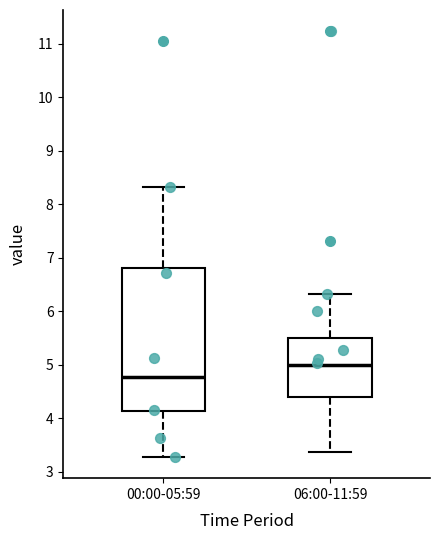

Reading left to right, read every box against the y-axis: the position of its median line, the range the box covers, and the ends of its whiskers. The values are not printed on the chart, so give them approximately, as read against the axis.

00:00-05:59: median 4.8, box 4.1 to 6.8, whiskers 3.3 to 8.3
06:00-11:59: median 5.0, box 4.4 to 5.5, whiskers 3.4 to 6.3